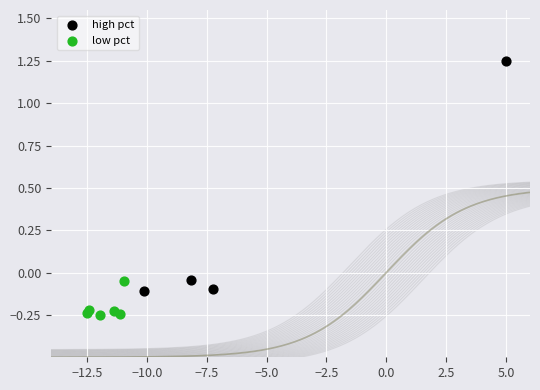

Which series reaches the maximum Y coordinate?

high pct